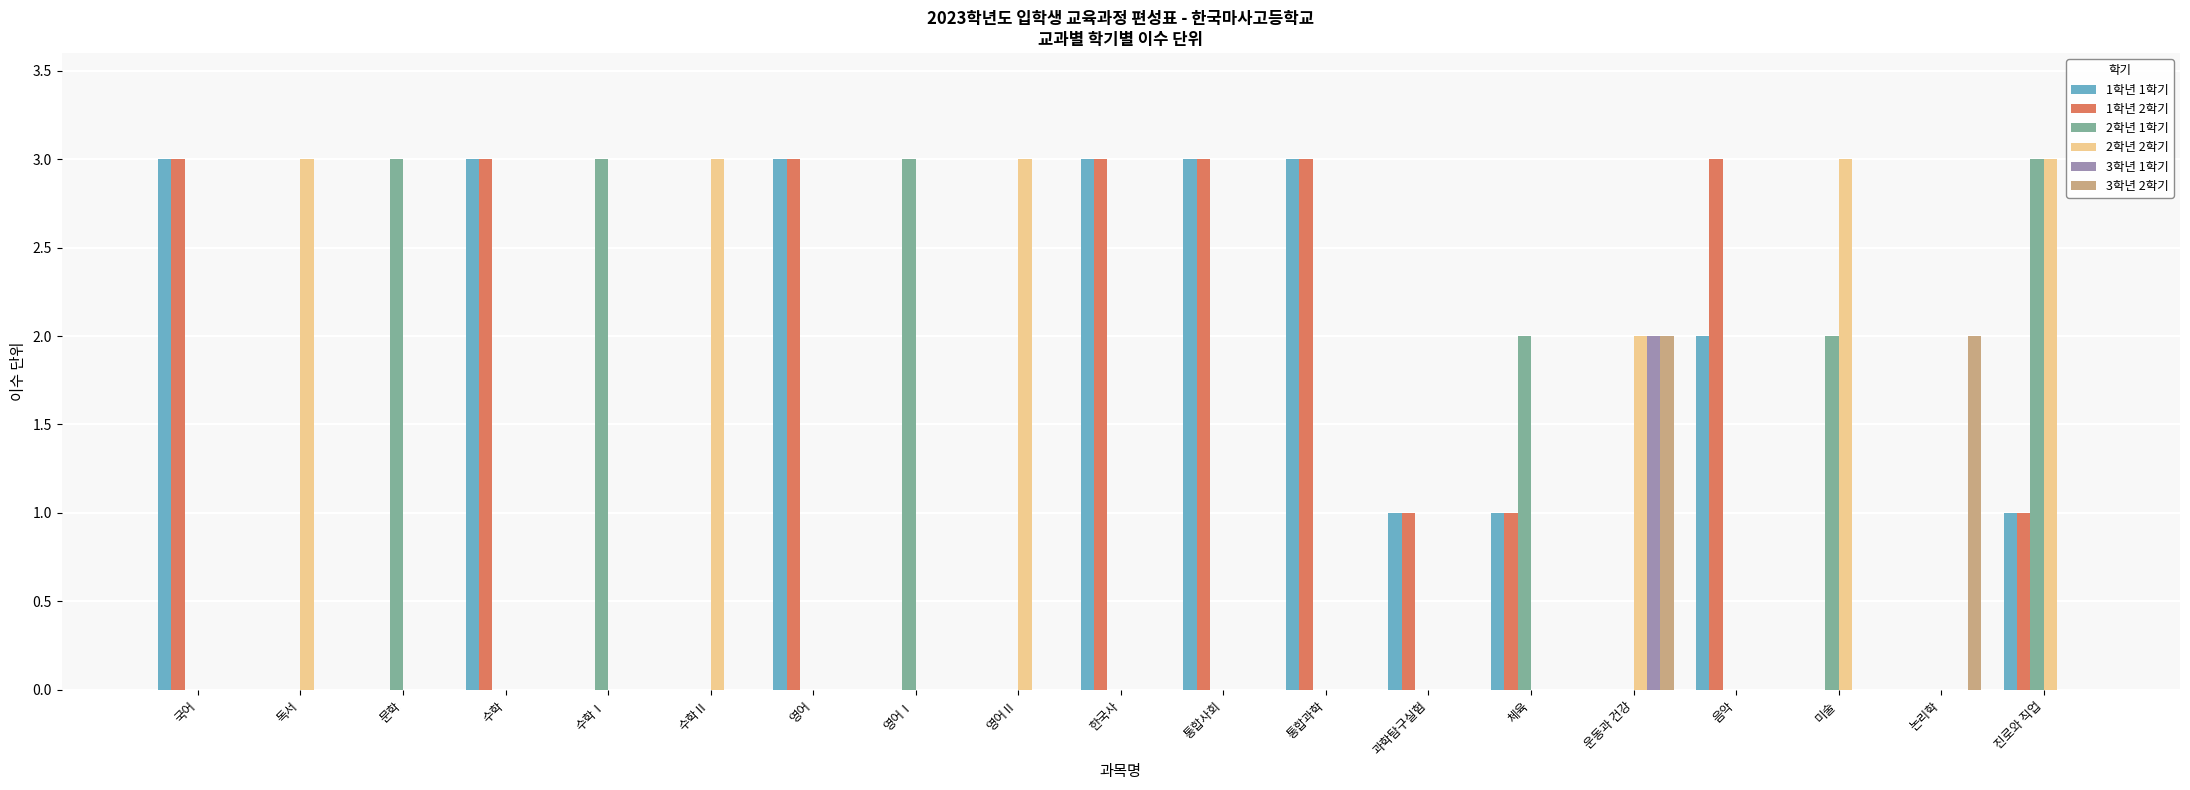

The value of 3학년 2학기 at 진로와 직업 is 1. True or false?

False